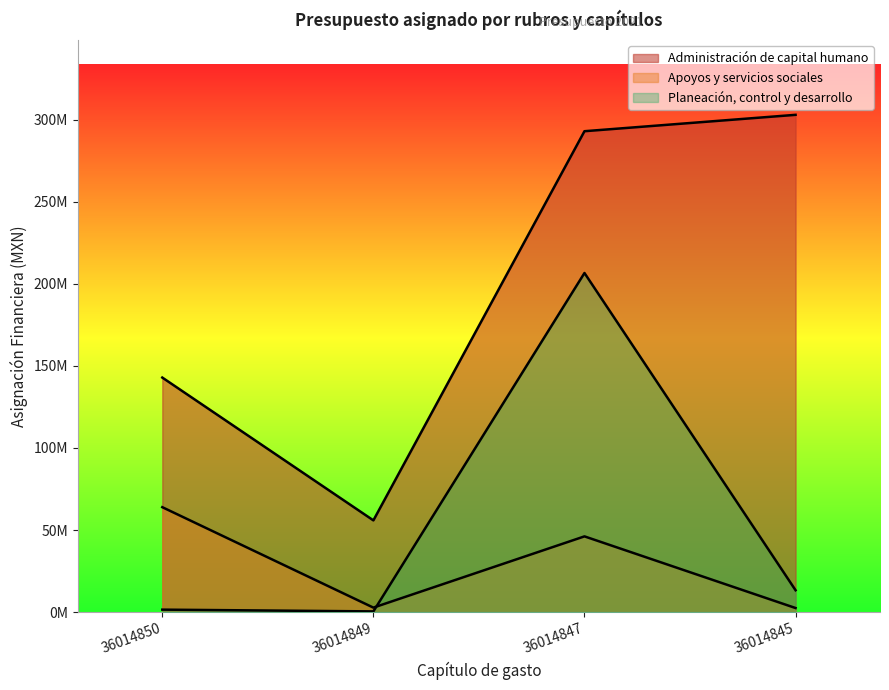

Is the value of Planeación, control y desarrollo at 36014845 greater than the value of Administración de capital humano at 36014849?

No